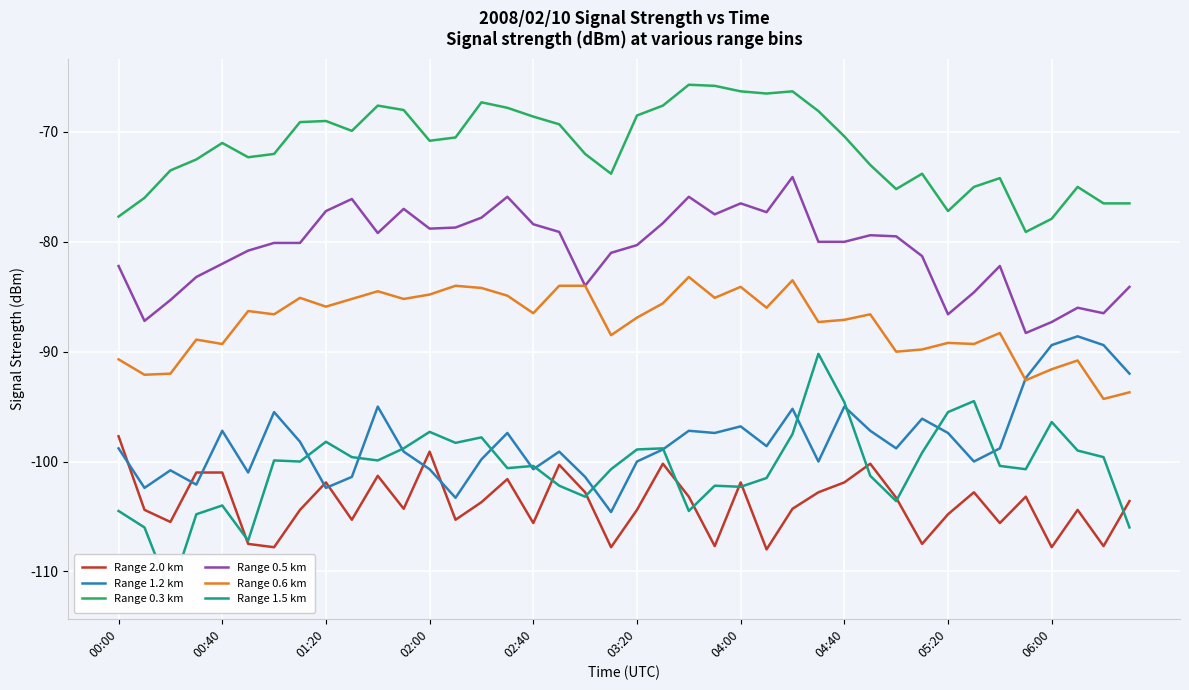

What are all the series names shown in the legend?

Range 2.0 km, Range 1.2 km, Range 0.3 km, Range 0.5 km, Range 0.6 km, Range 1.5 km